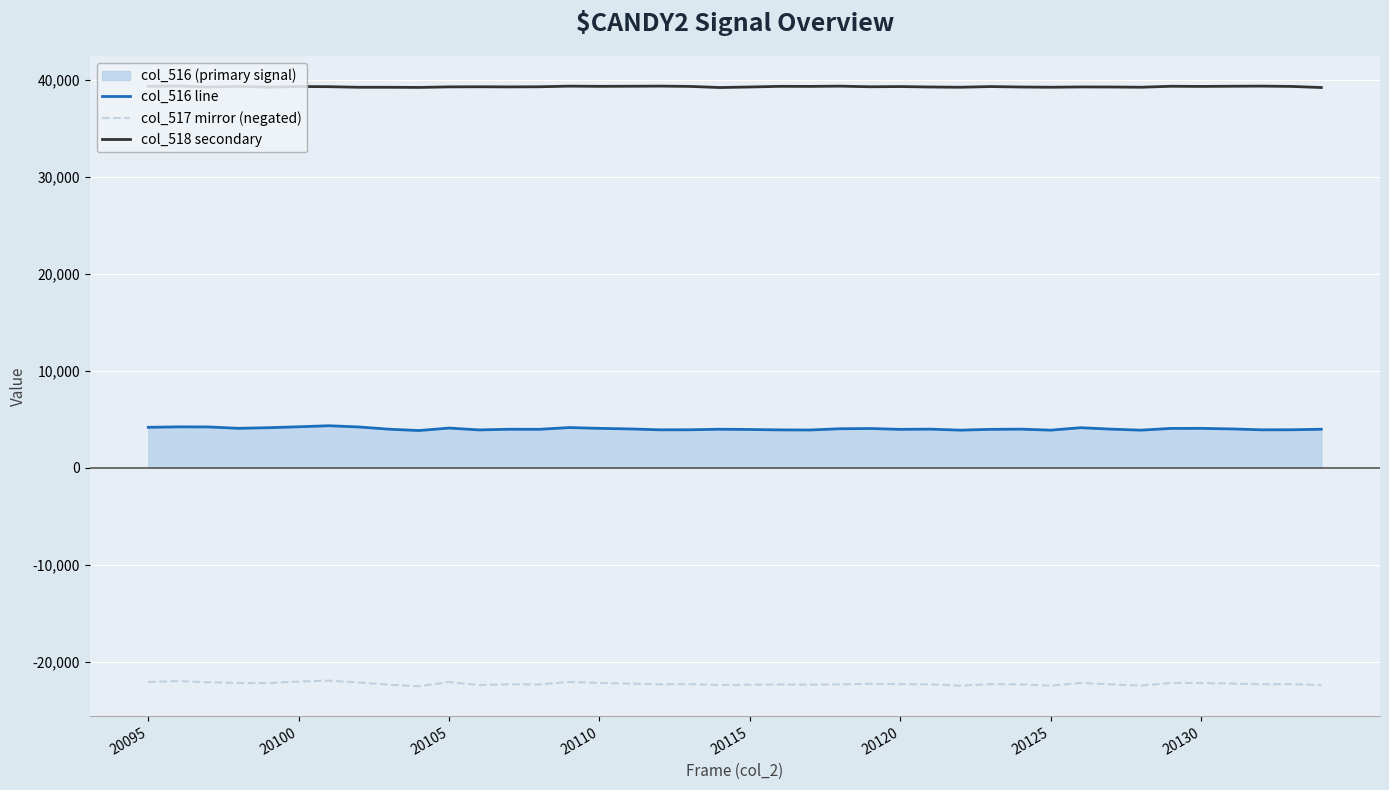

Does the chart display data point markers on the line(s)?

No